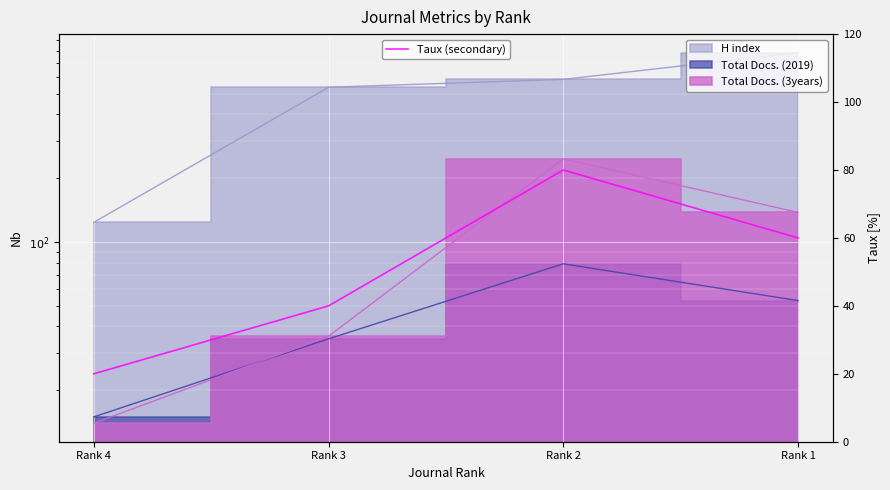

List the labels in order of value, smallest first.

Rank 4, Rank 3, Rank 1, Rank 2